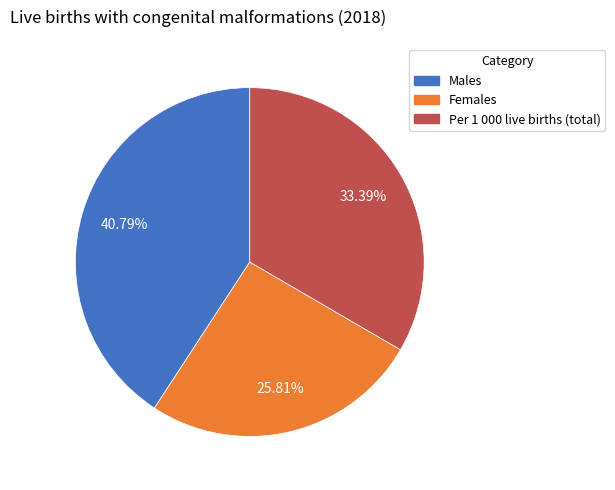

To the nearest percent, what is the difference between the Females and Per 1 000 live births (total) slice percentages?

8%